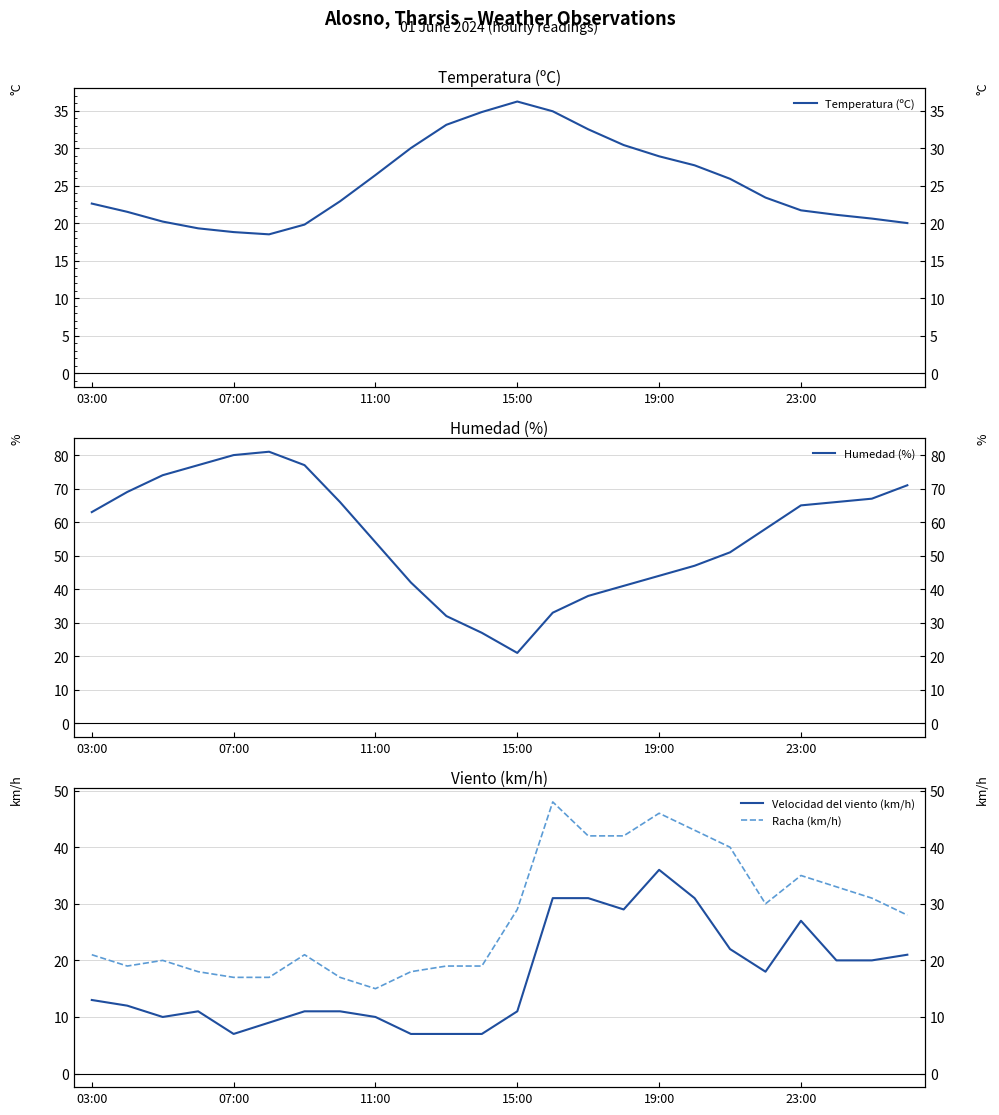

True or false: Velocidad del viento (km/h) has a value of 10.0 at 11:00.

True